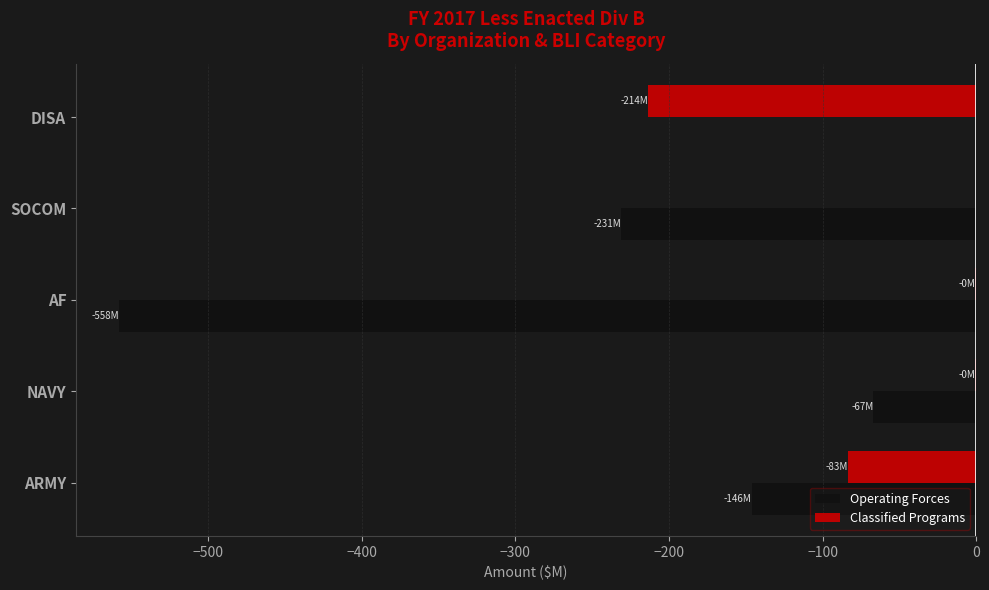

Between AF and SOCOM, which series saw the biggest shift?

Operating Forces